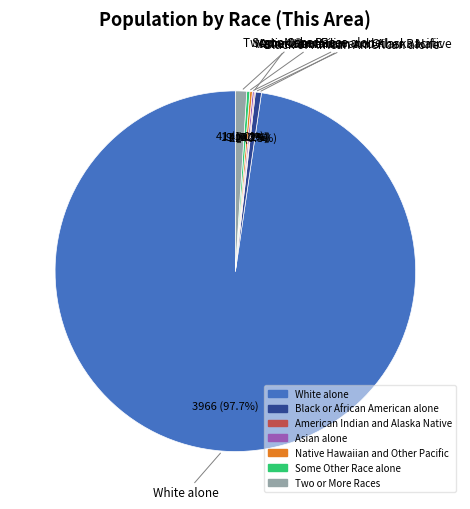

Is there a majority slice in this chart?

Yes